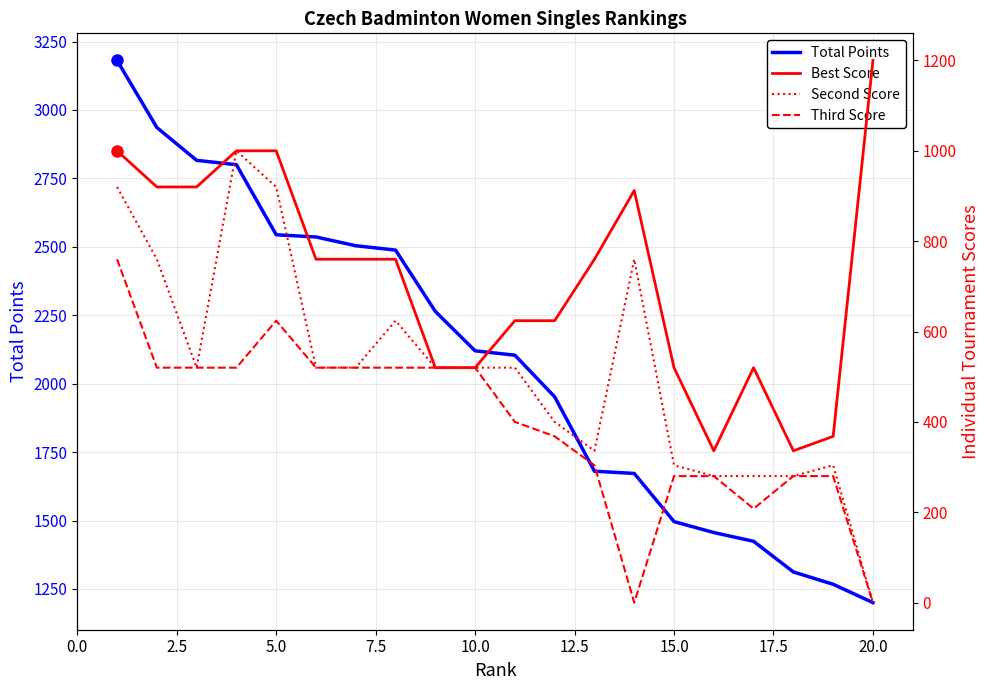

Which series has the widest spread of values?

Total Points